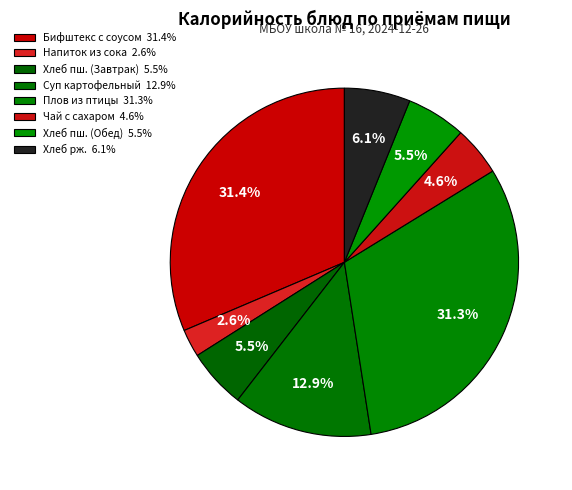

Count the number of slices in the pie.

8